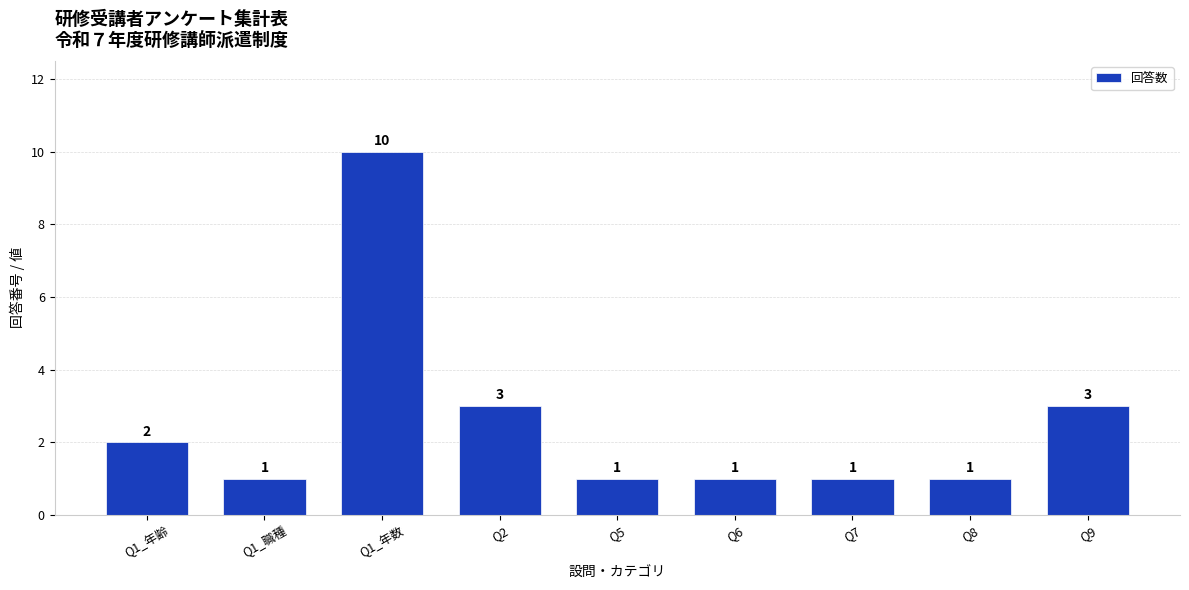

Reading left to right, extract all data points from this chart.

2	1	10	3	1	1	1	1	3